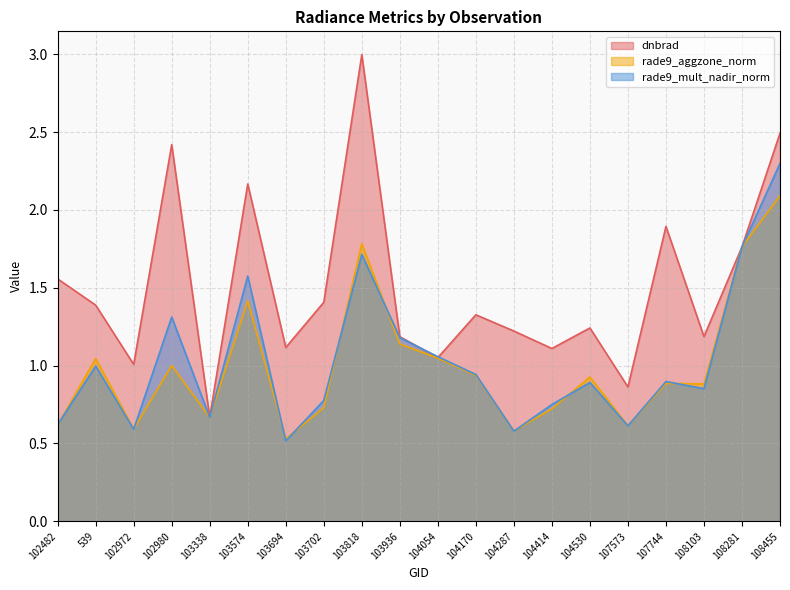

What is the label of the 19th point from the right?

539